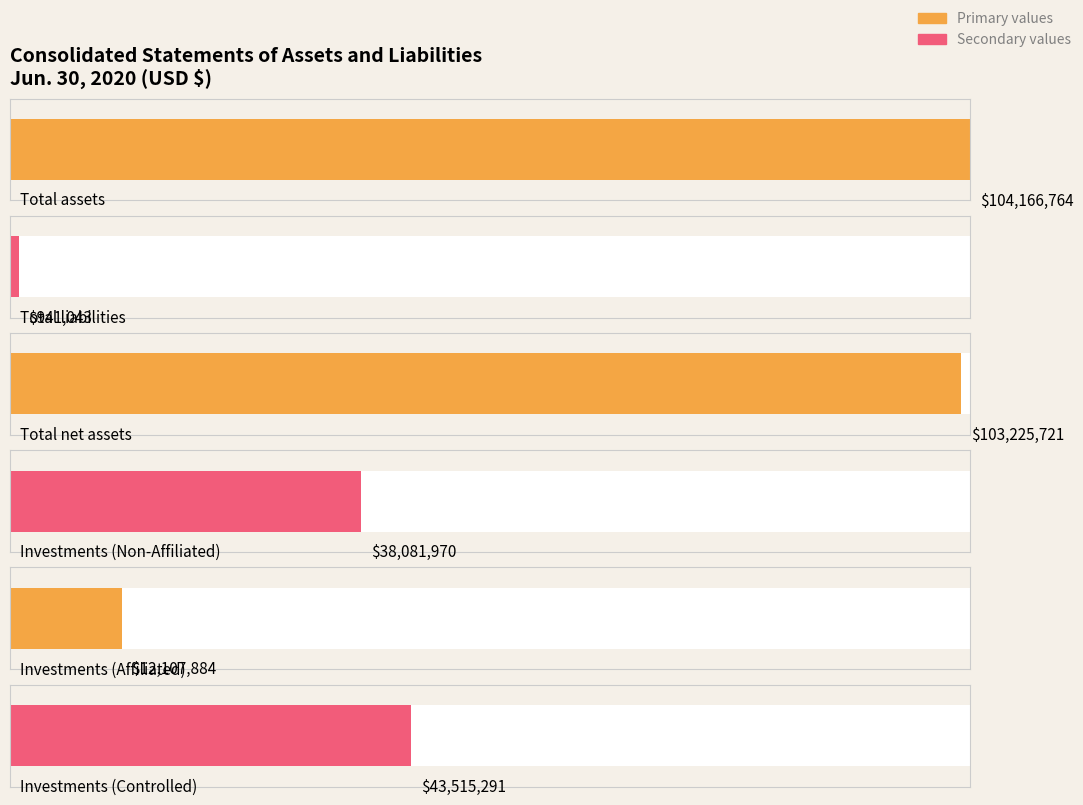

Rank the categories by value from highest to lowest.

Total assets, Total net assets, Investments (Controlled), Investments (Non-Affiliated), Investments (Affiliated), Total liabilities